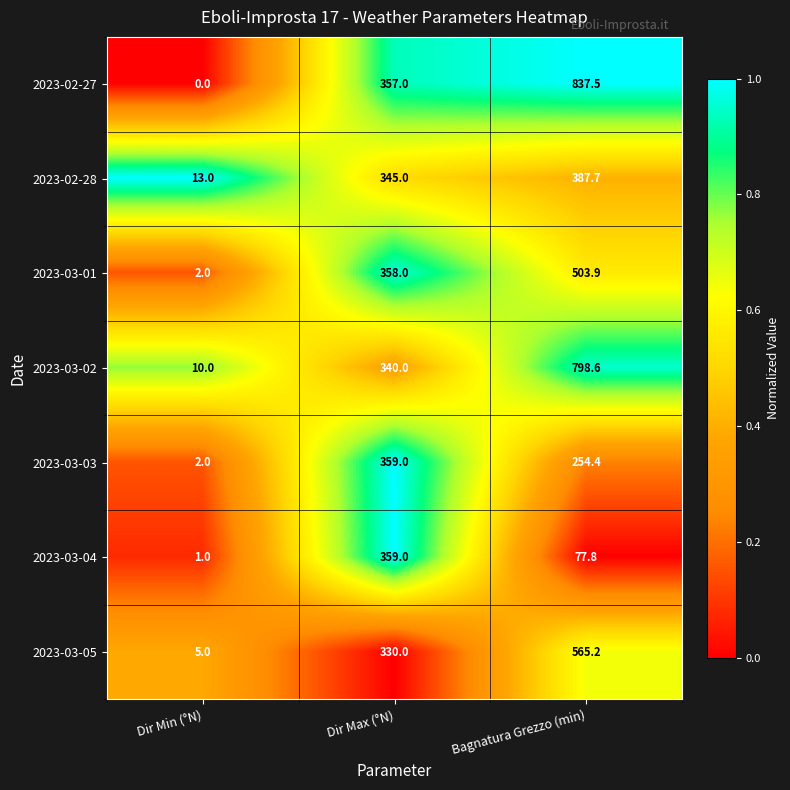

True or false: 2023-03-03 has a value of 254.4 at Bagnatura Grezzo (min).

True